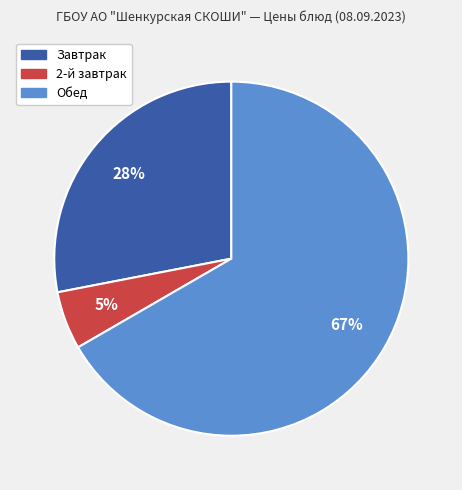

How many segments does this pie chart have?

3